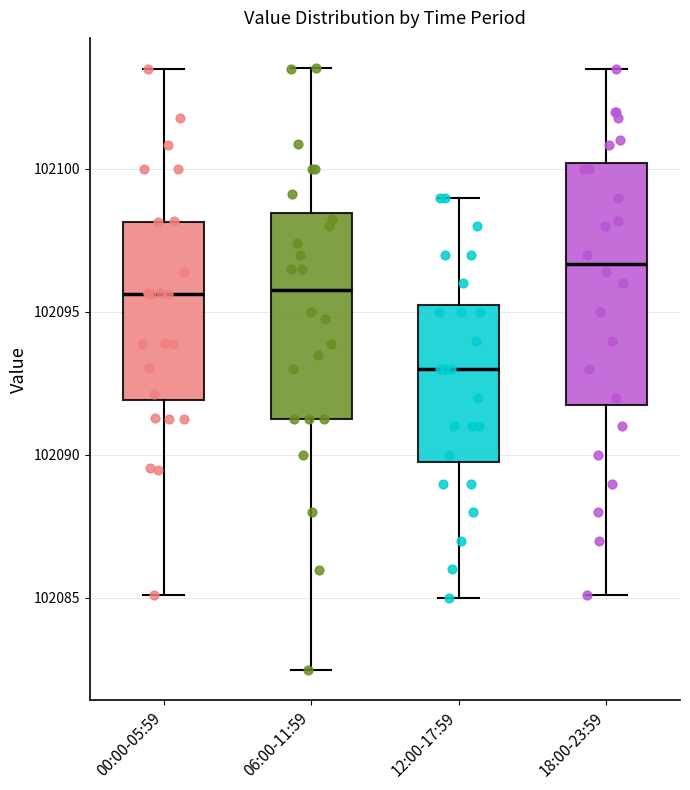

Reading left to right, read every box against the y-axis: the position of its median line, the range the box covers, and the ends of its whiskers. The values are not printed on the chart, so give them approximately, as read against the axis.

00:00-05:59: median 102095.5, box 102092.0 to 102098.0, whiskers 102085.0 to 102103.5
06:00-11:59: median 102096.0, box 102091.5 to 102098.5, whiskers 102082.5 to 102103.5
12:00-17:59: median 102093.0, box 102090.0 to 102095.5, whiskers 102085.0 to 102099.0
18:00-23:59: median 102096.5, box 102092.0 to 102100.0, whiskers 102085.0 to 102103.5